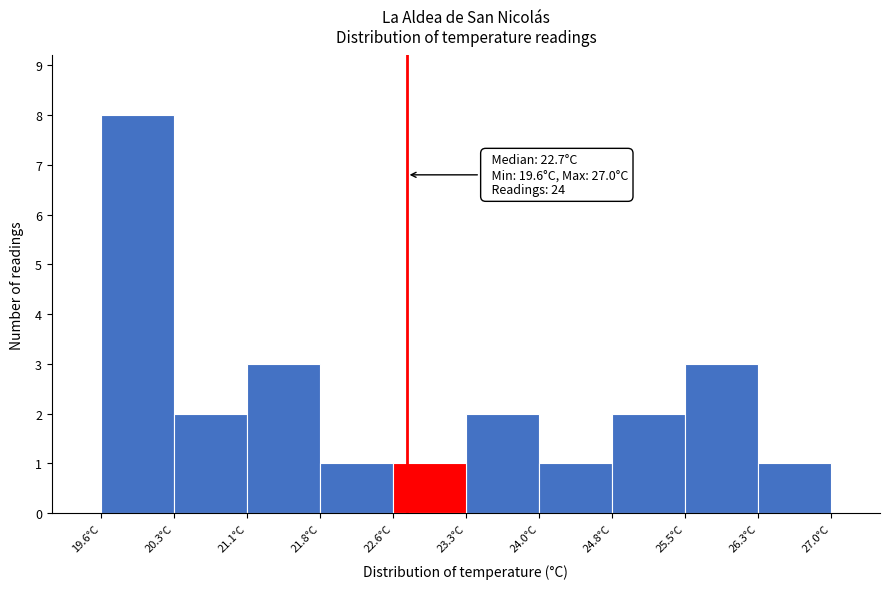

Over which range of the x-axis is the bar tallest?

19.60 to 20.34